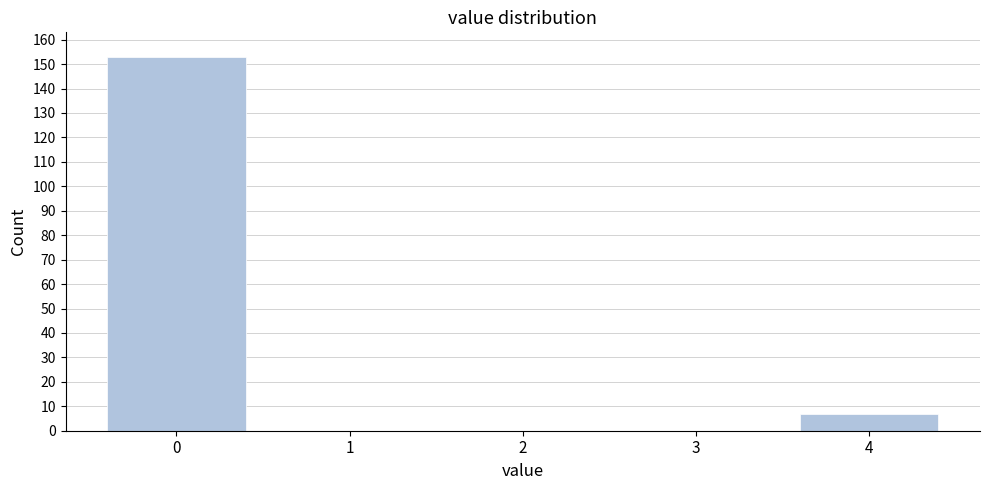

Reading left to right, what are all the values shown in this chart?

0=153	1=0	2=0	3=0	4=7